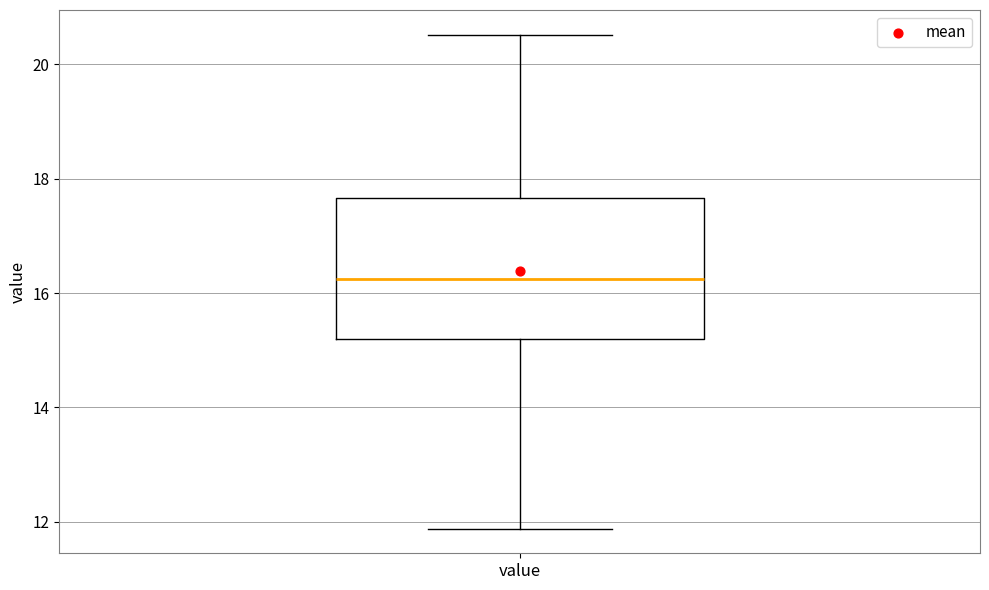

Read this box plot against the y-axis: the position of the median line, the range covered by the box, and the ends of both whiskers. The values are not printed on the chart, so give them approximately, as read against the axis.

median 16.2, box 15.2 to 17.6, whiskers 11.8 to 20.6